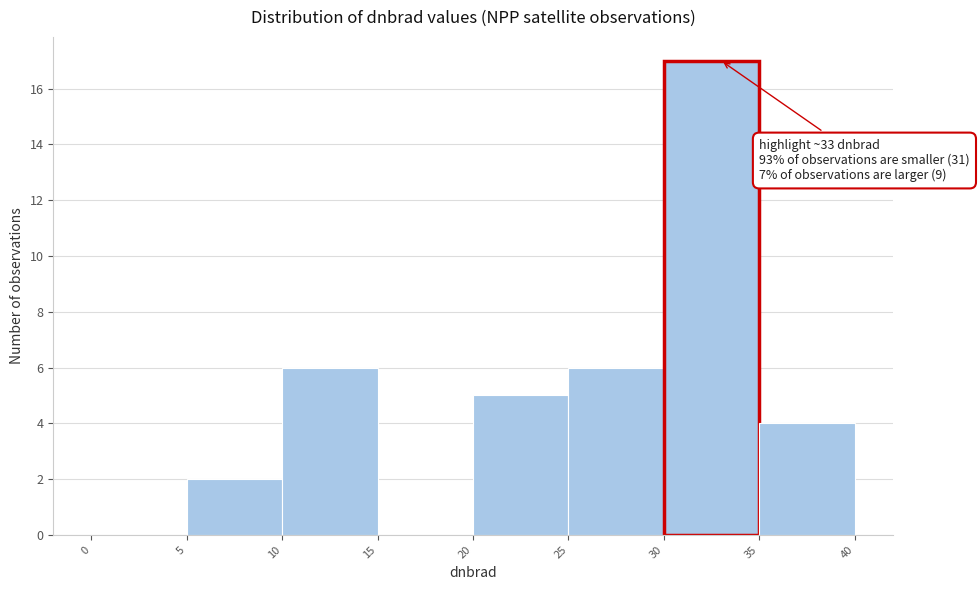

Over which range of the x-axis is the bar tallest?

30 to 35